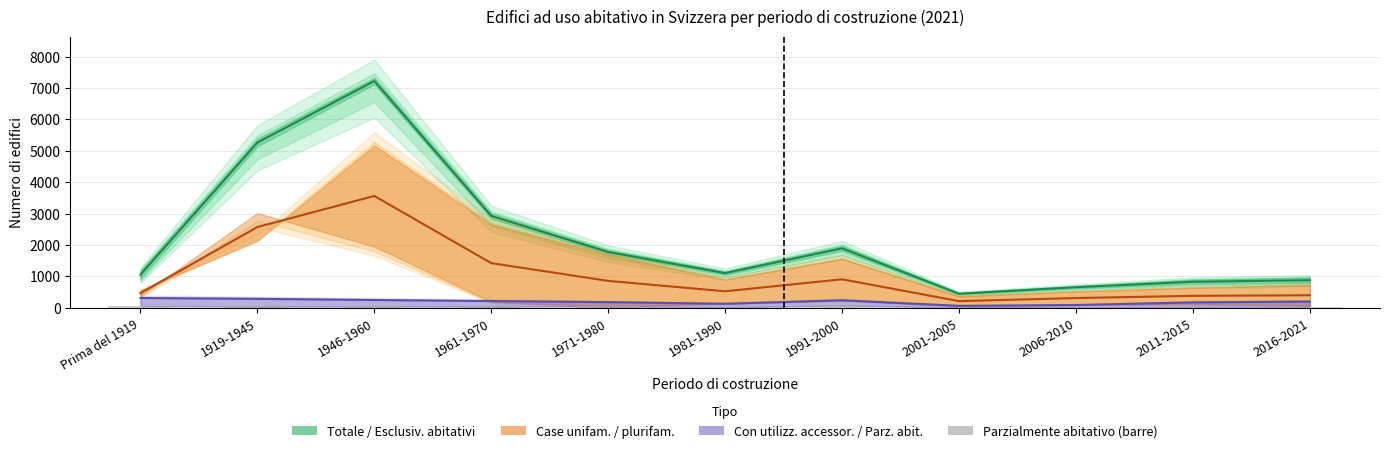

Are the bars horizontal?

No